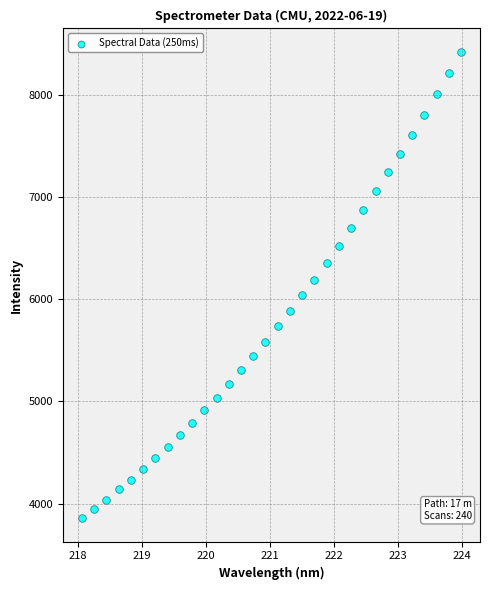

What is the range of X values (max minus min)?

5.9